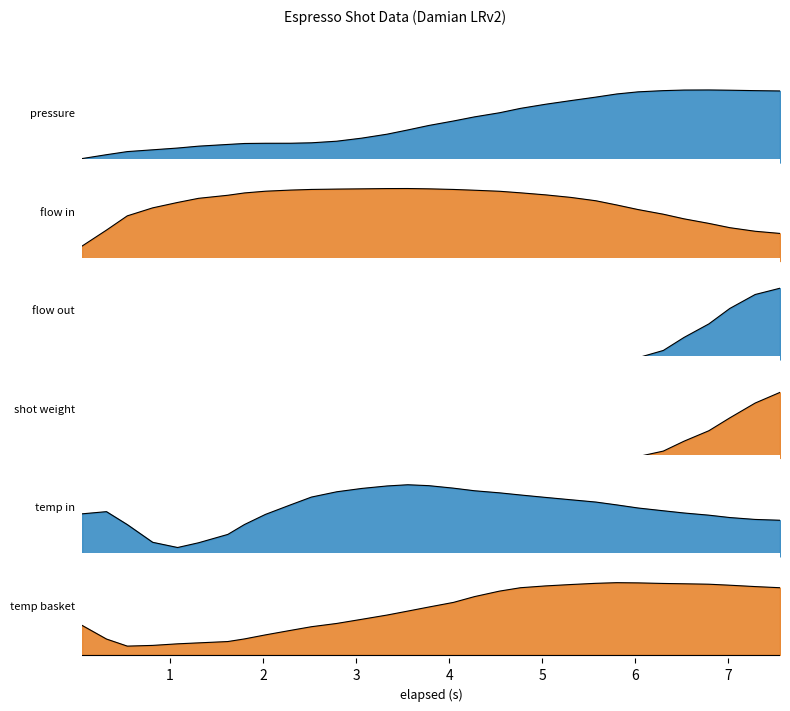

What is the minimum value for water_temperature_basket?

0.1